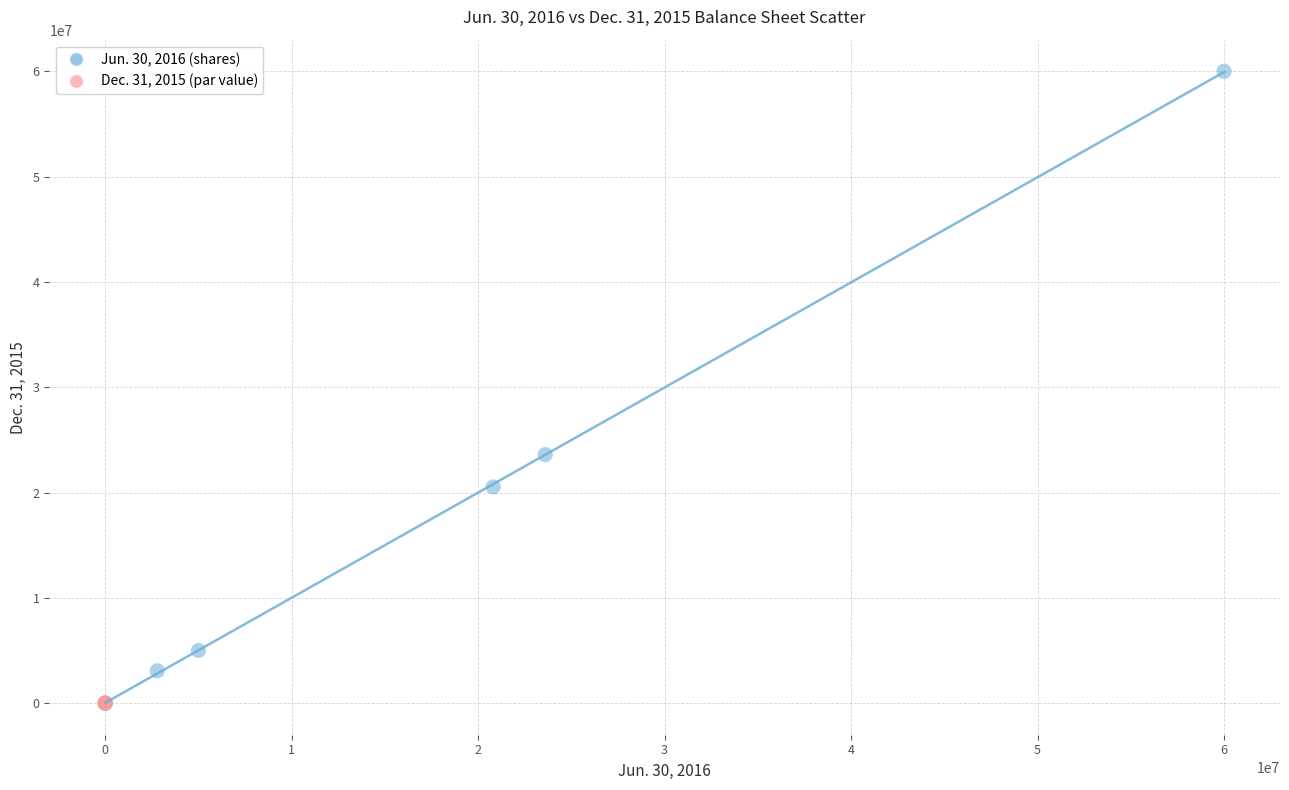

Which series contains the highest Y value?

Jun. 30, 2016 (shares)